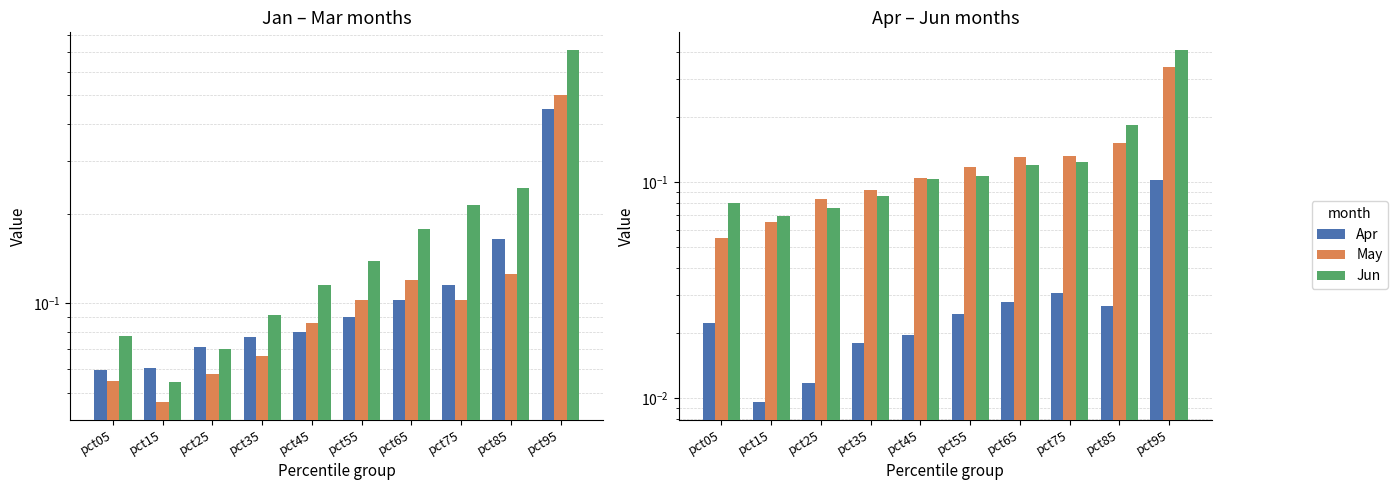

Rank the series at pct85 from highest to lowest value.

Mar, Jun, Jan, May, Feb, Apr